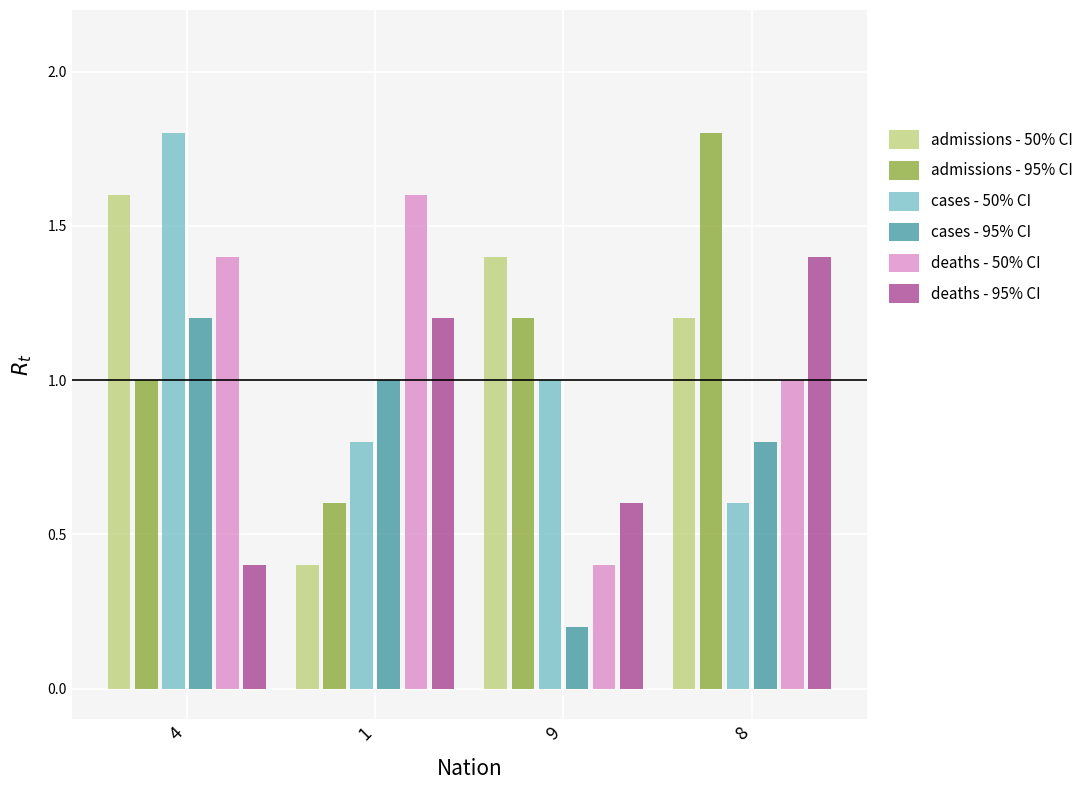

What are all the series names shown in the legend?

admissions - 50% CI, admissions - 95% CI, cases - 50% CI, cases - 95% CI, deaths - 50% CI, deaths - 95% CI